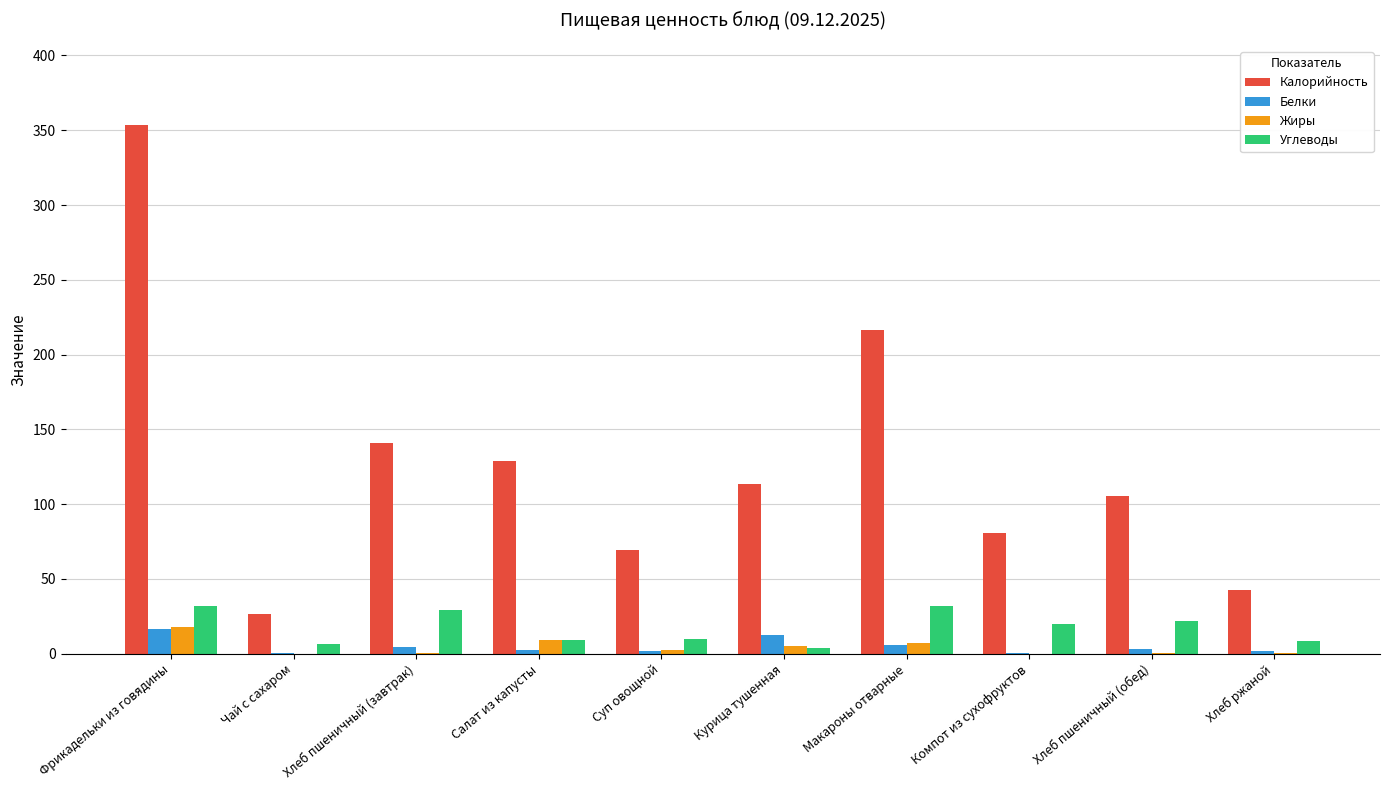

The value of Калорийность at Макароны отварные is 216.5. True or false?

True